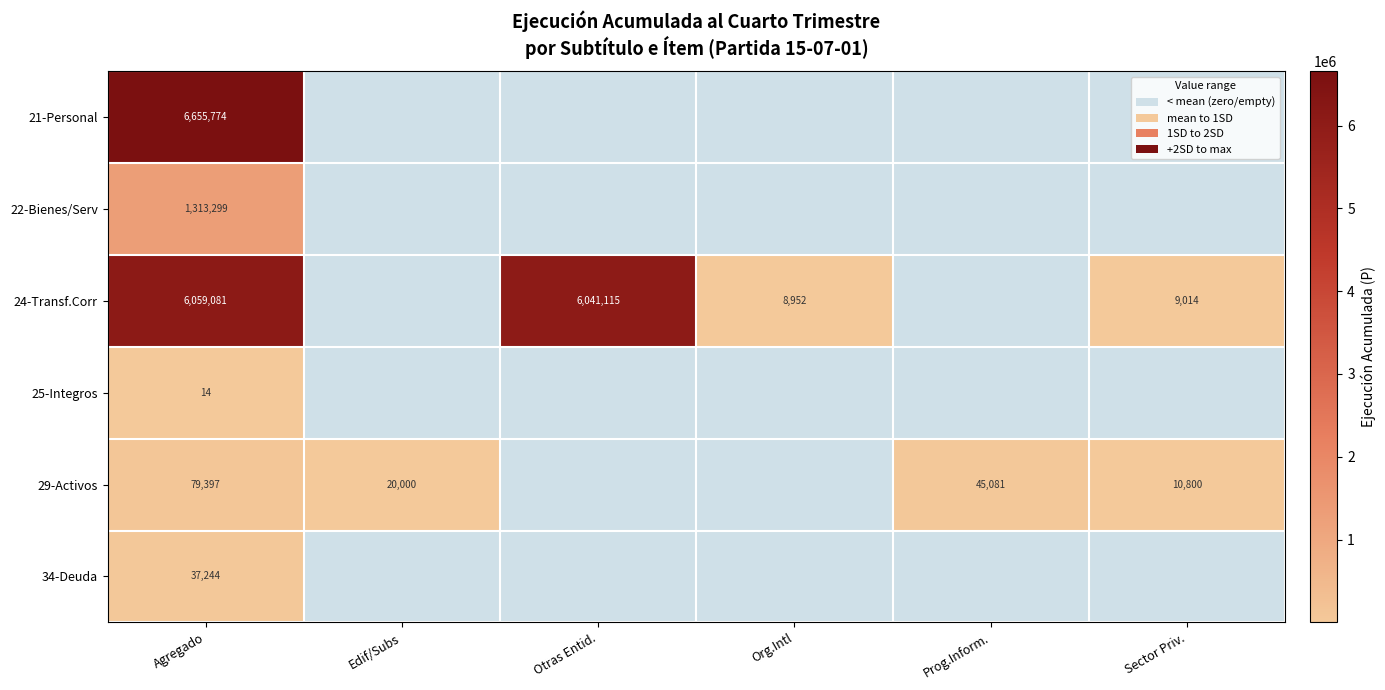

Between Edif/Subs and Org.Intl, which is larger?

Edif/Subs